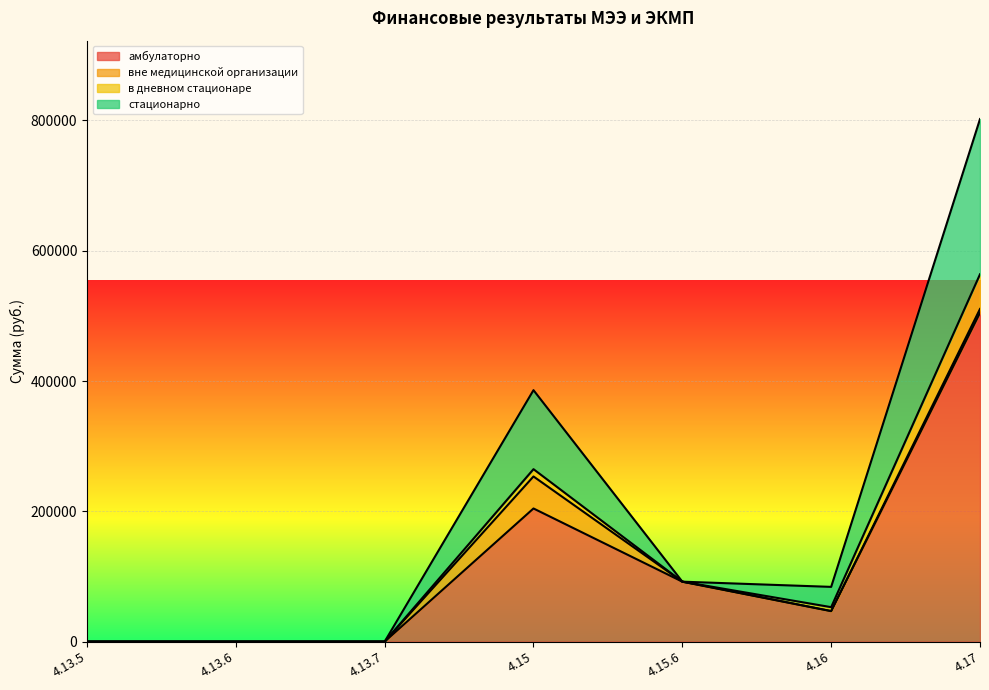

What is the greatest value displayed?

802164.5